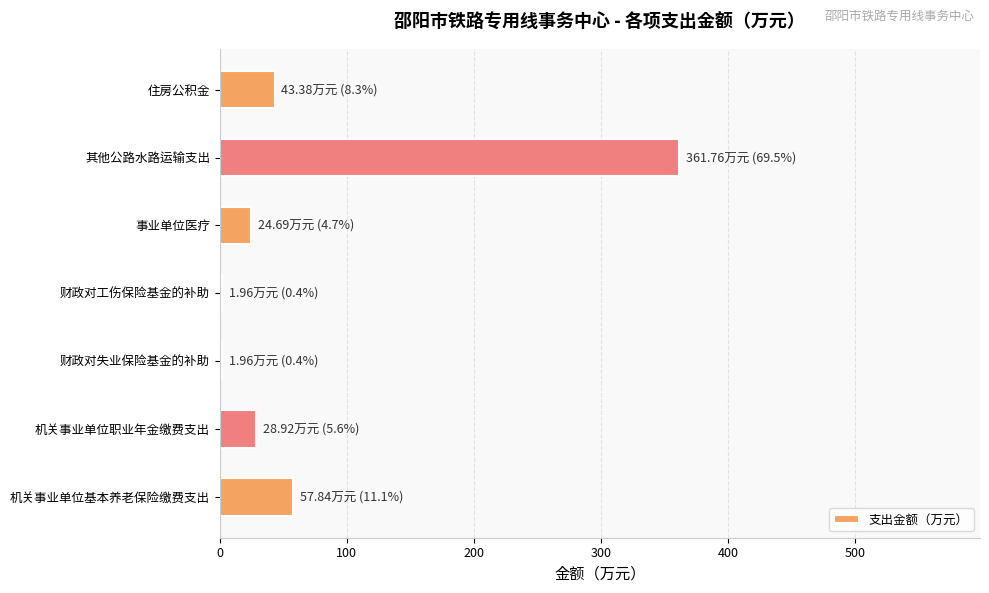

Which has a higher value, 机关事业单位职业年金缴费支出 or 财政对失业保险基金的补助?

机关事业单位职业年金缴费支出